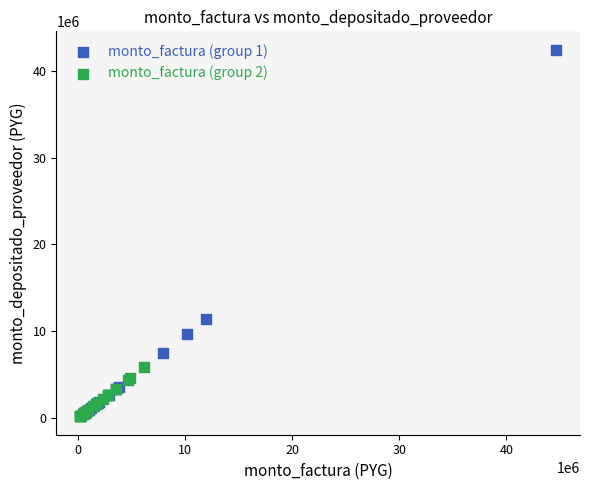

Which series has the largest Y range (max minus min)?

monto_factura (group 1)